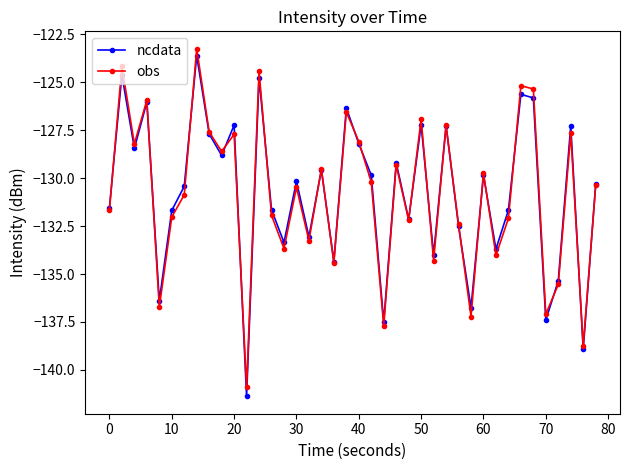

What is the maximum value shown in the chart?

-123.3